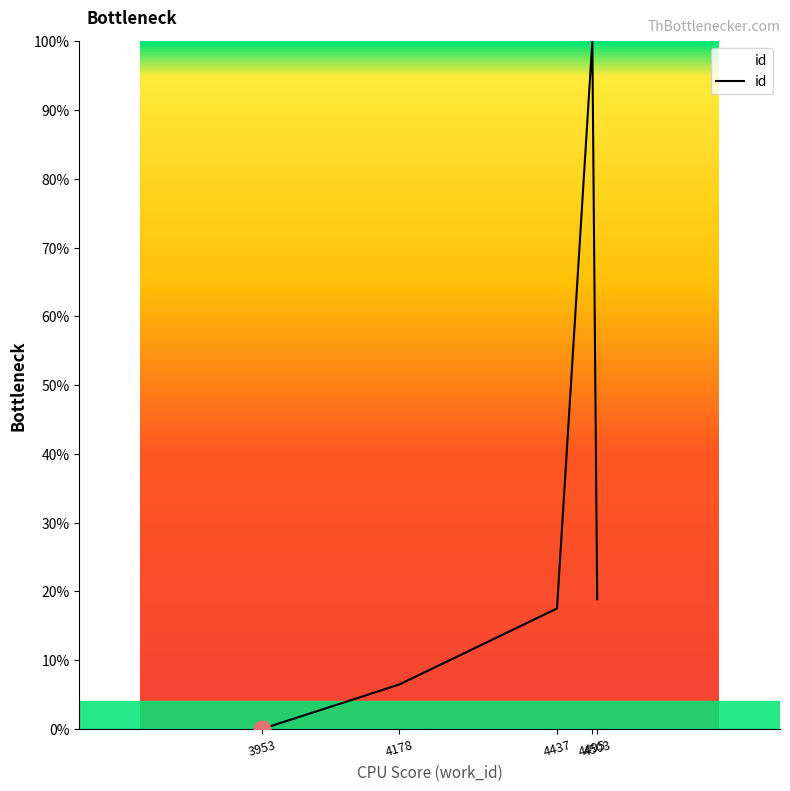

How many lines are shown in the chart?

1